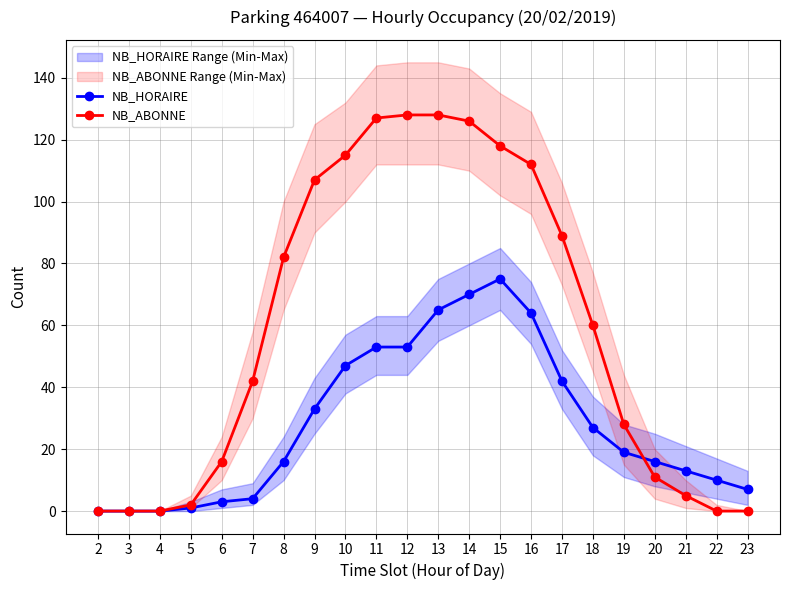

What are all the series names shown in the legend?

NB_HORAIRE, NB_ABONNE